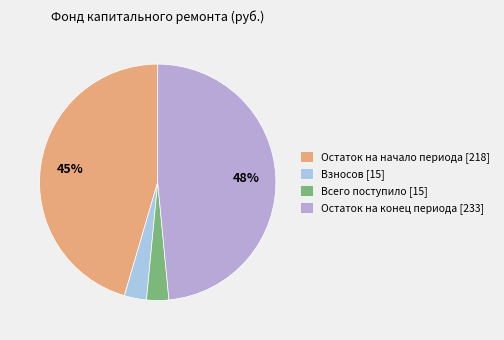

Count the number of slices in the pie.

4